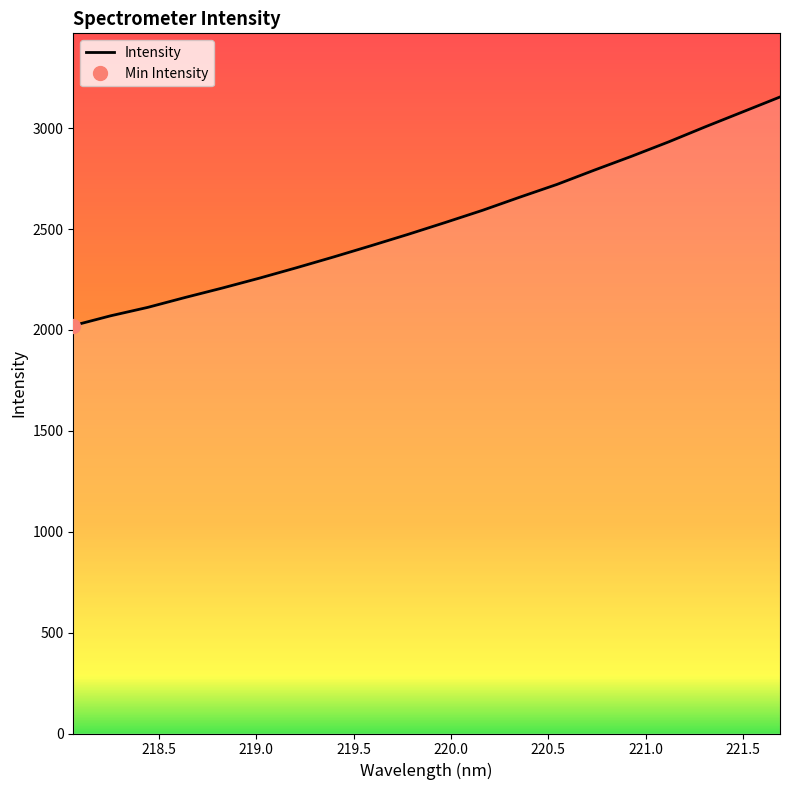

What is the lowest value of the Intensity series?

2021.8